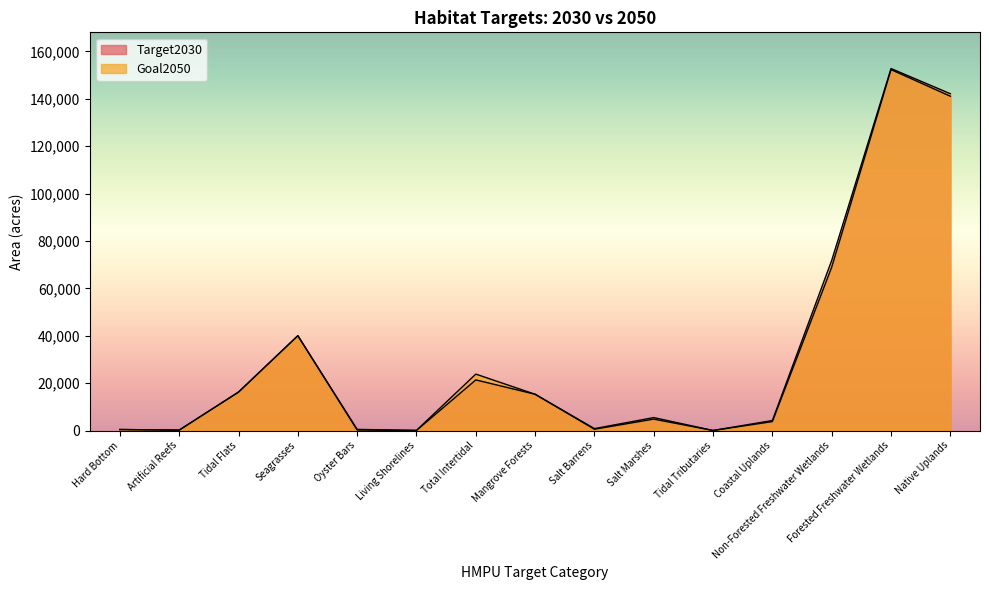

Rank the series by their average value, from highest to lowest.

Goal2050, Target2030